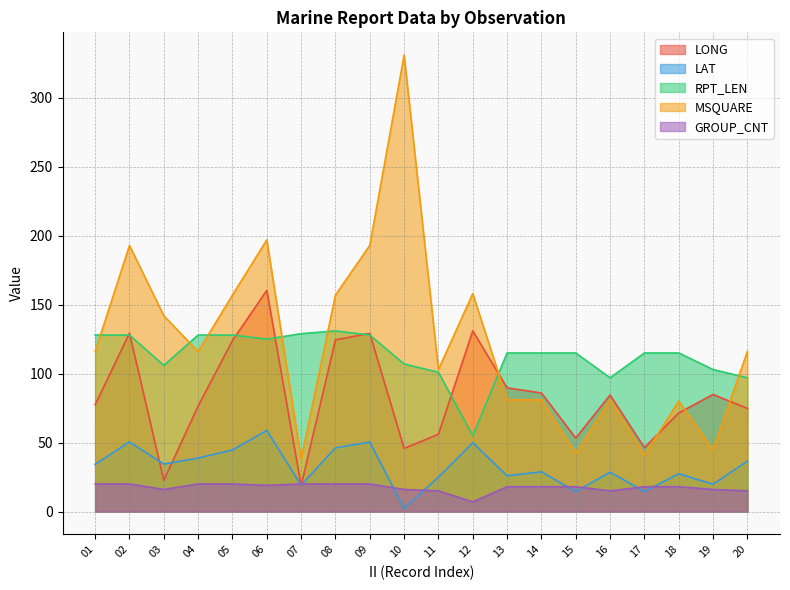

At which label does RPT_LEN first exceed 115?

01